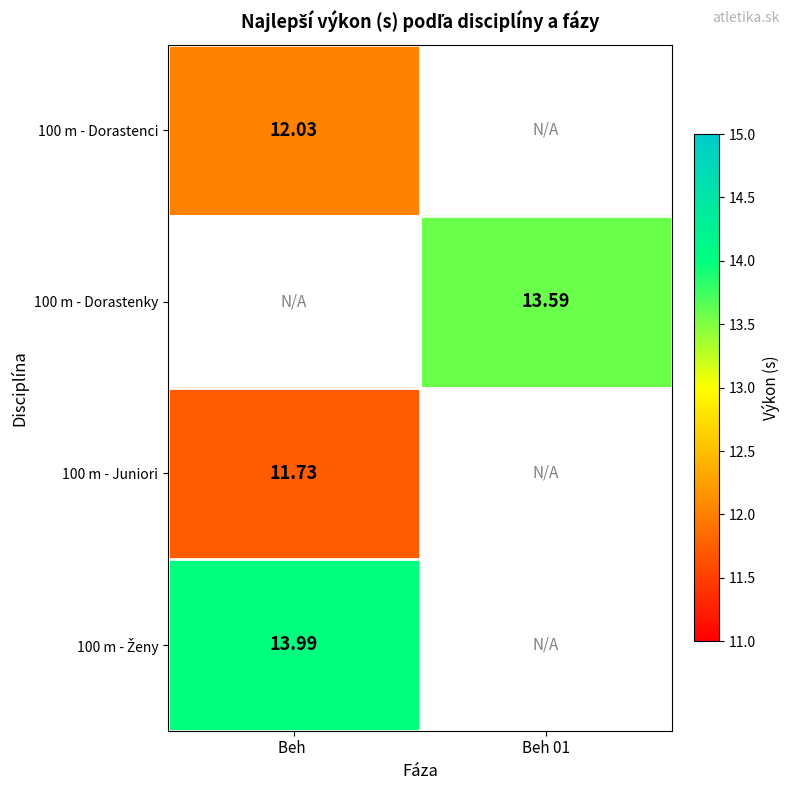

Is the value of 100 m - Dorastenci at Beh  greater than the value of 100 m - Juniori at Beh ?

Yes